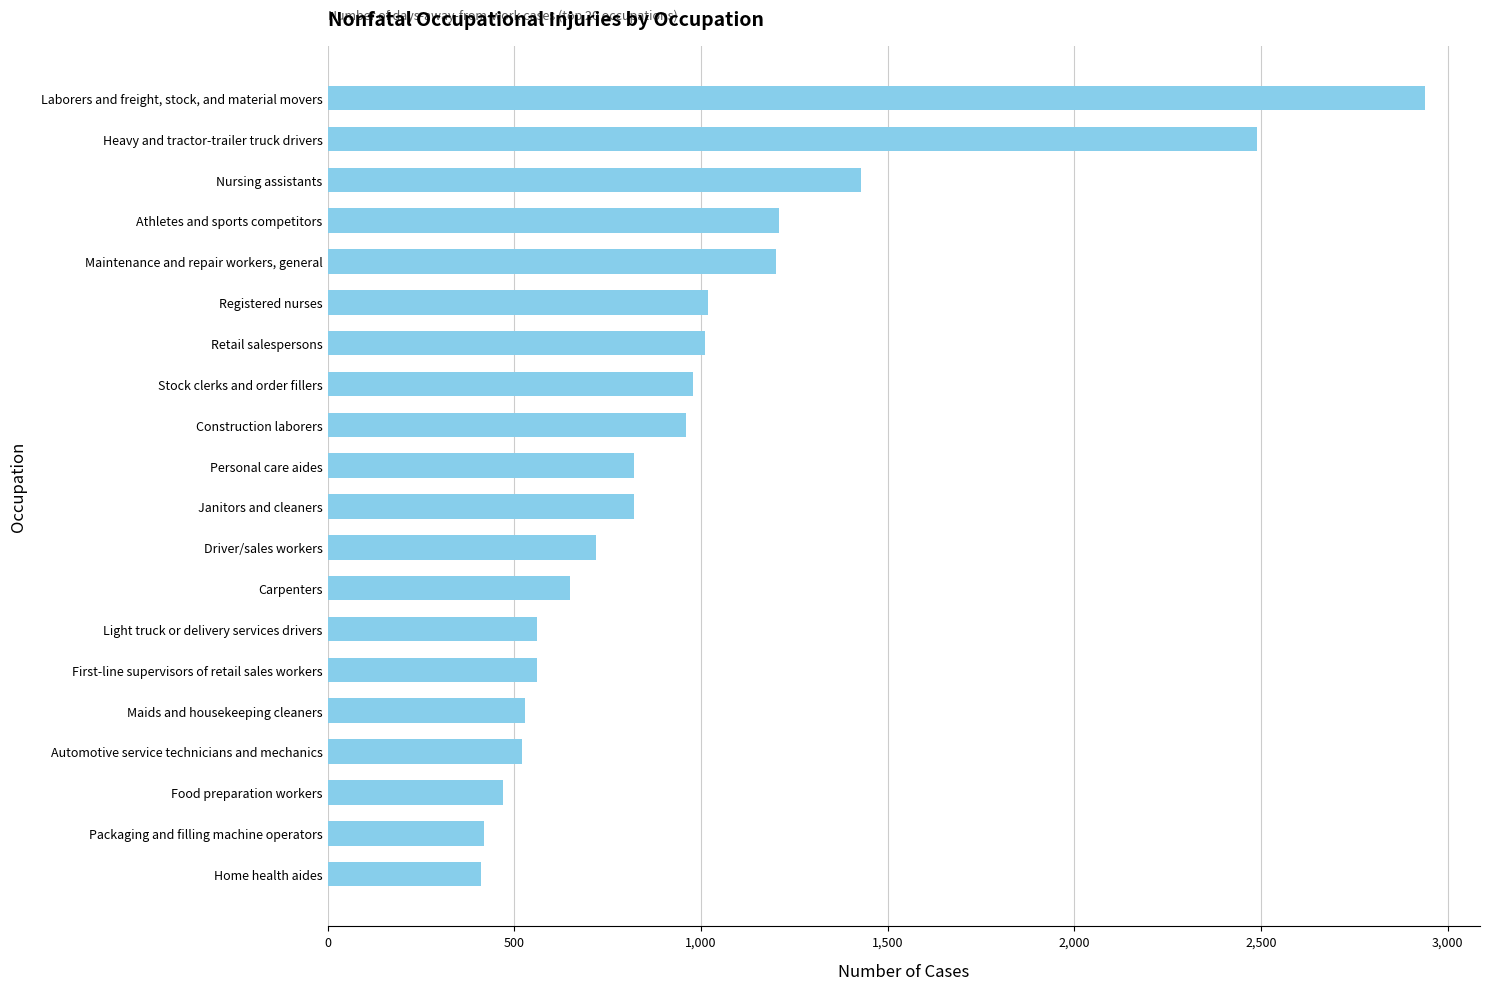

What is the maximum value shown in the chart?

2940